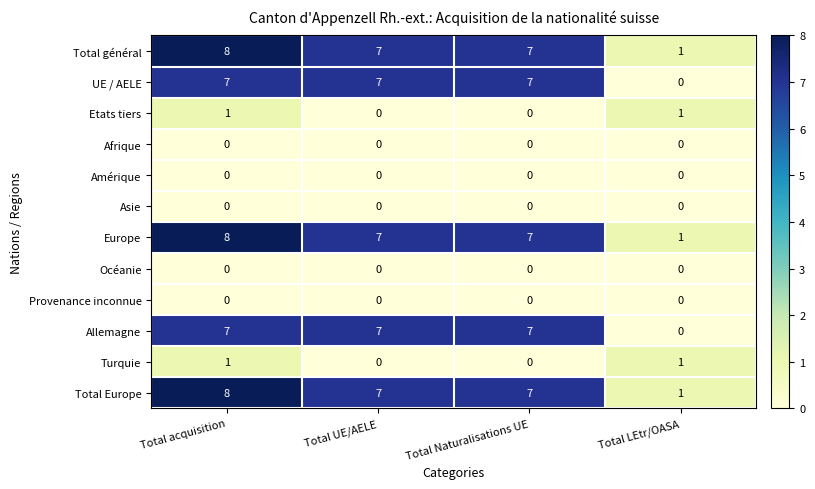

What is the total value across all series at Total Naturalisations UE?

35